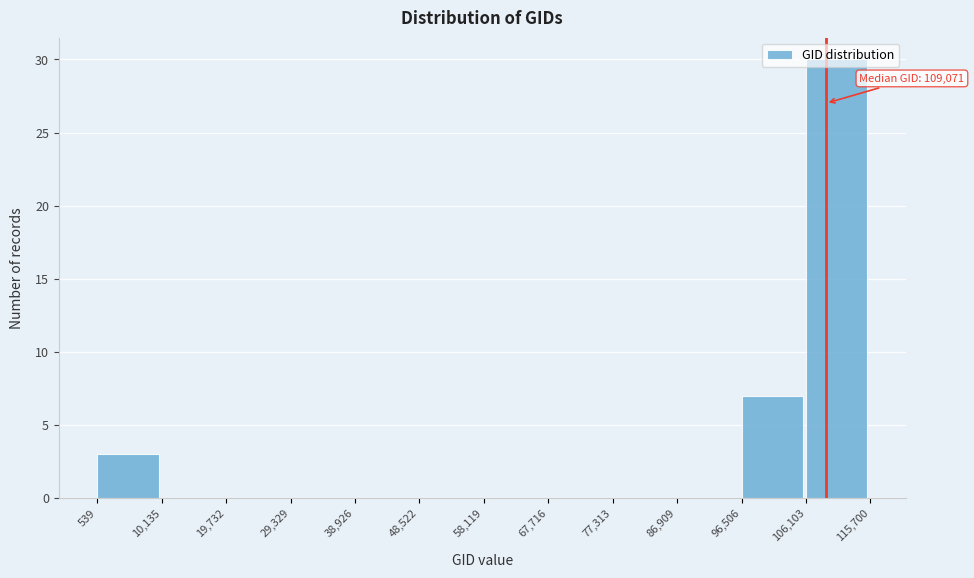

Which range on the x-axis has the tallest bar?

106,103 to 115,700